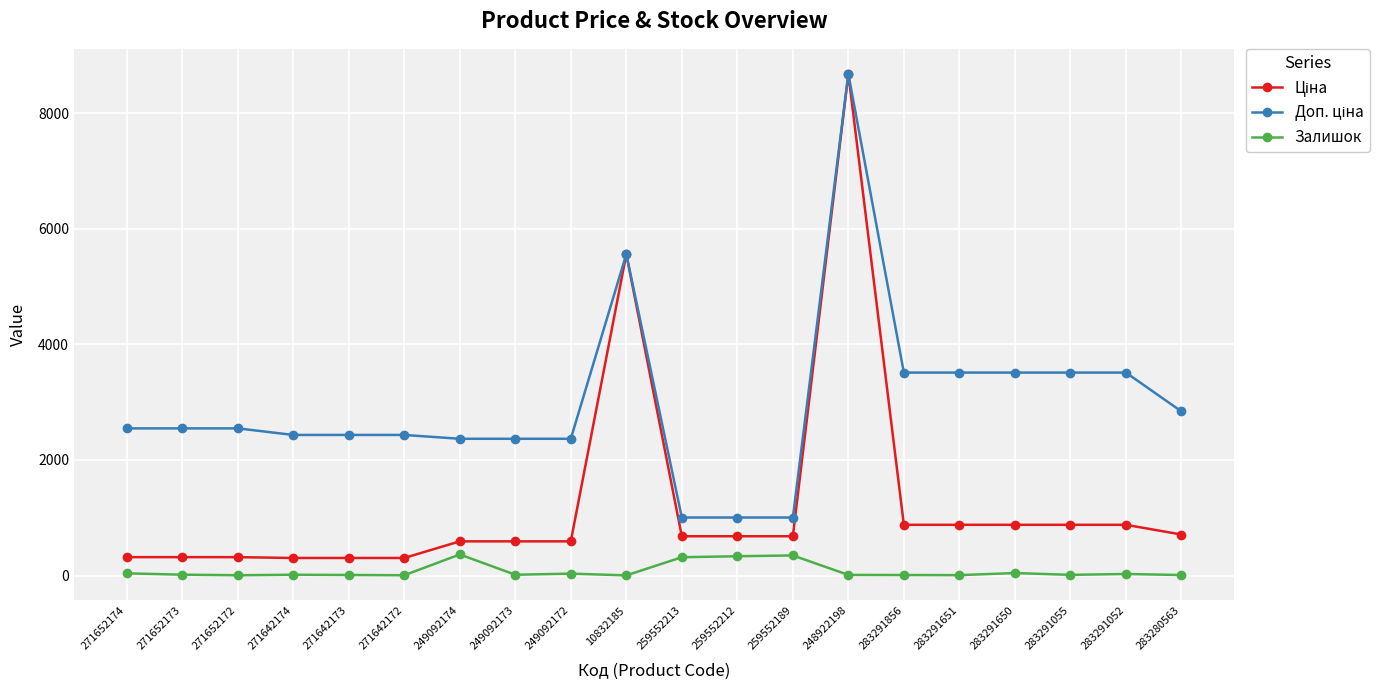

At which category is the sum across all series the highest?

248922198